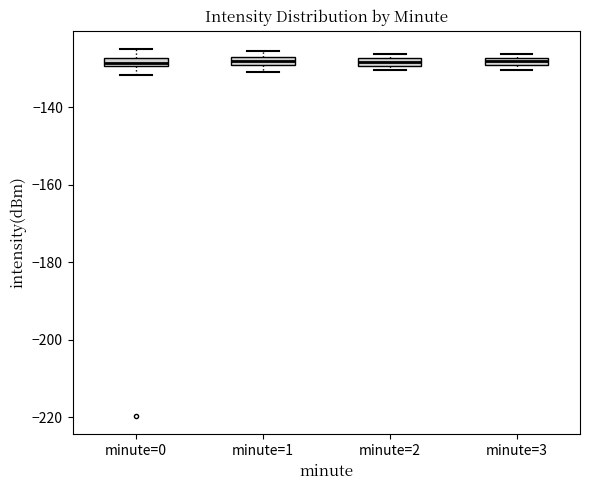

Where is the upper edge of the box for minute=1 on the y-axis? The values are not printed on the chart, so give them approximately, as read against the axis.

-126